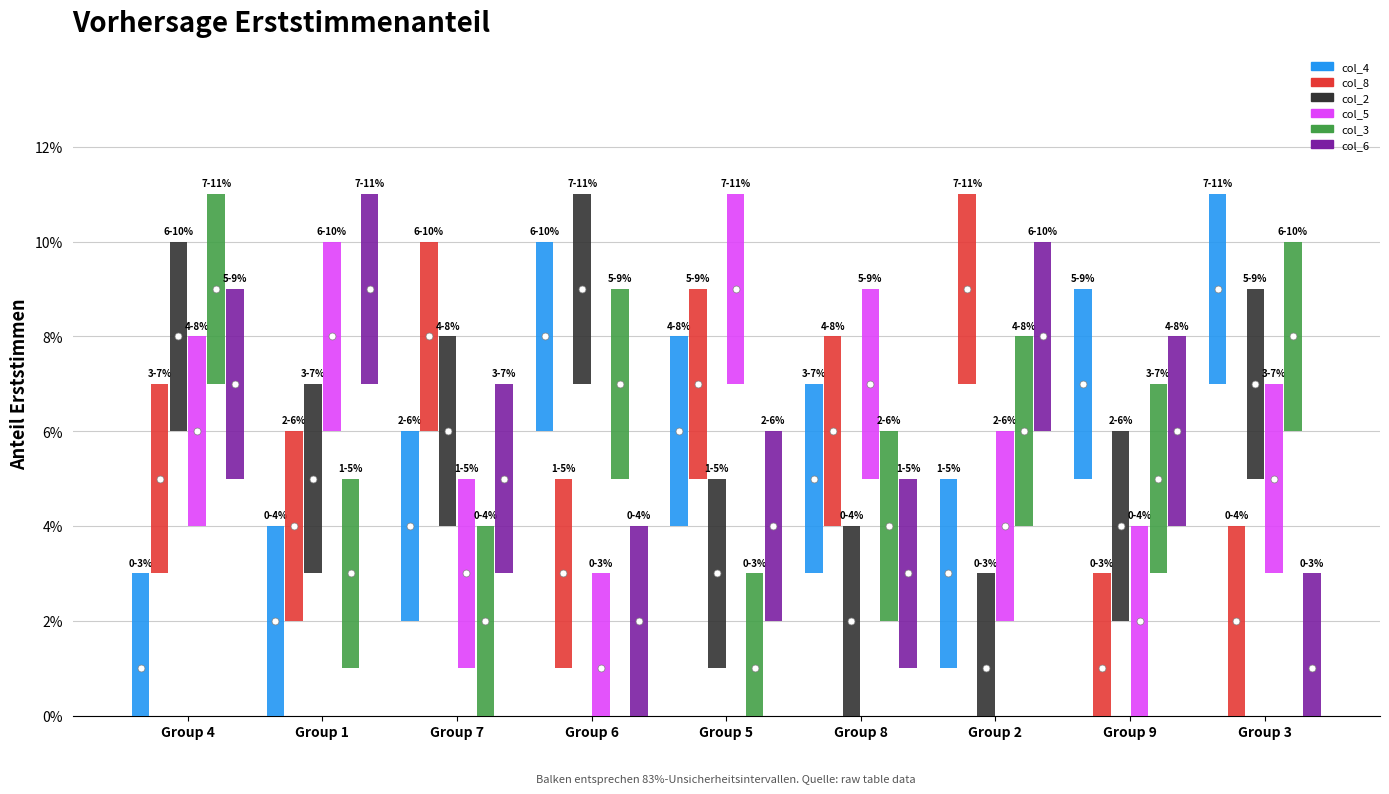

What is the total value across all series at 1?

31